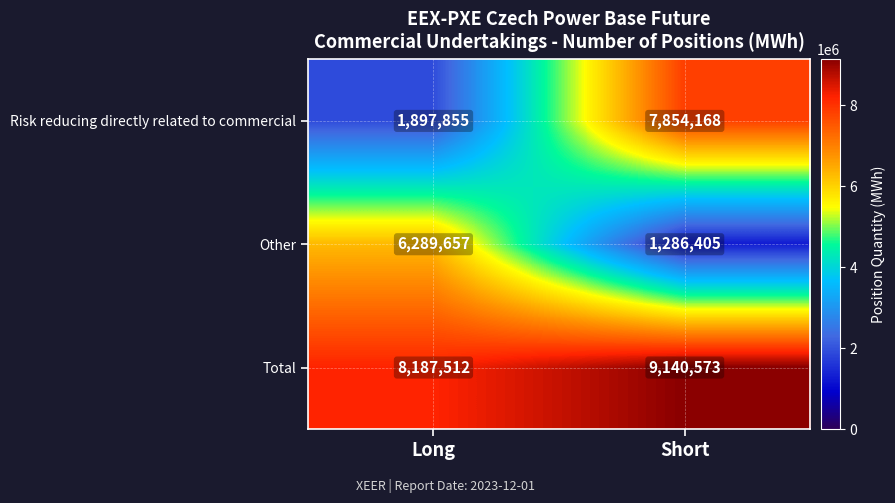

Which series changed the most between Long and Short?

Risk reducing directly related to commercial